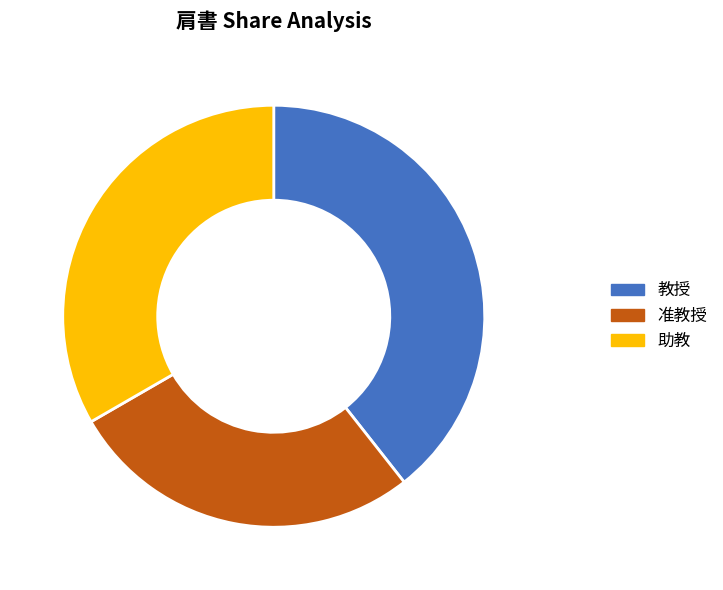

How many slices are in this pie chart?

3